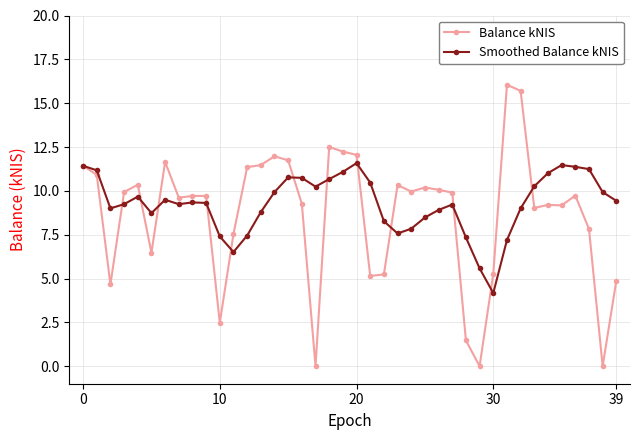

What are all the series names shown in the legend?

Balance kNIS, Smoothed Balance kNIS